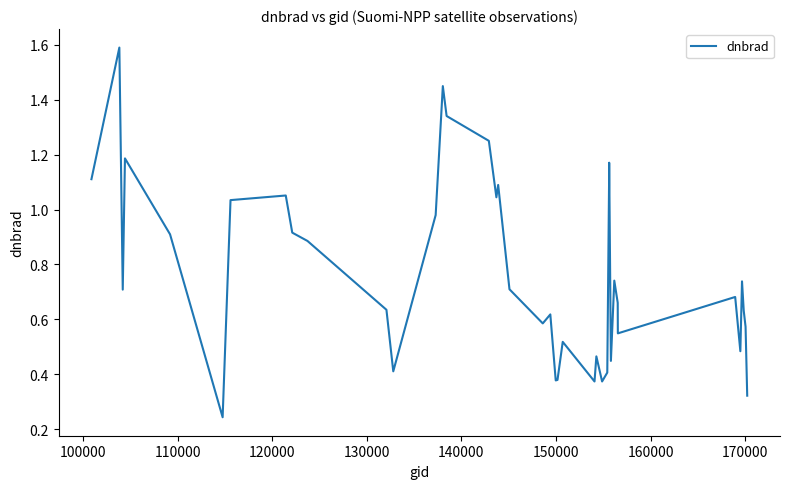

Is this an area chart (filled region under the line)?

No